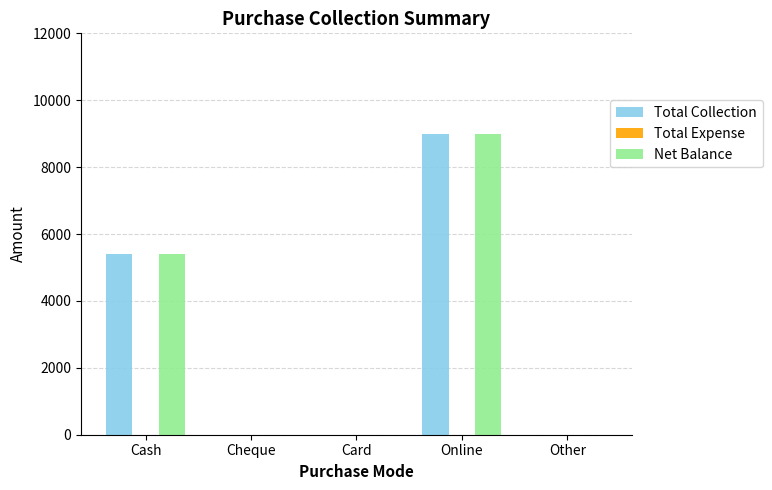

How many groups of bars are there?

5